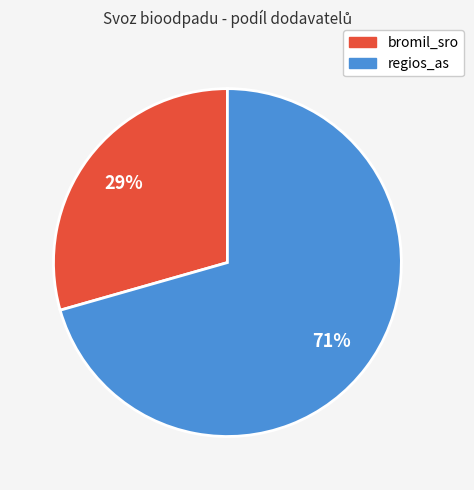

Count the number of slices in the pie.

2